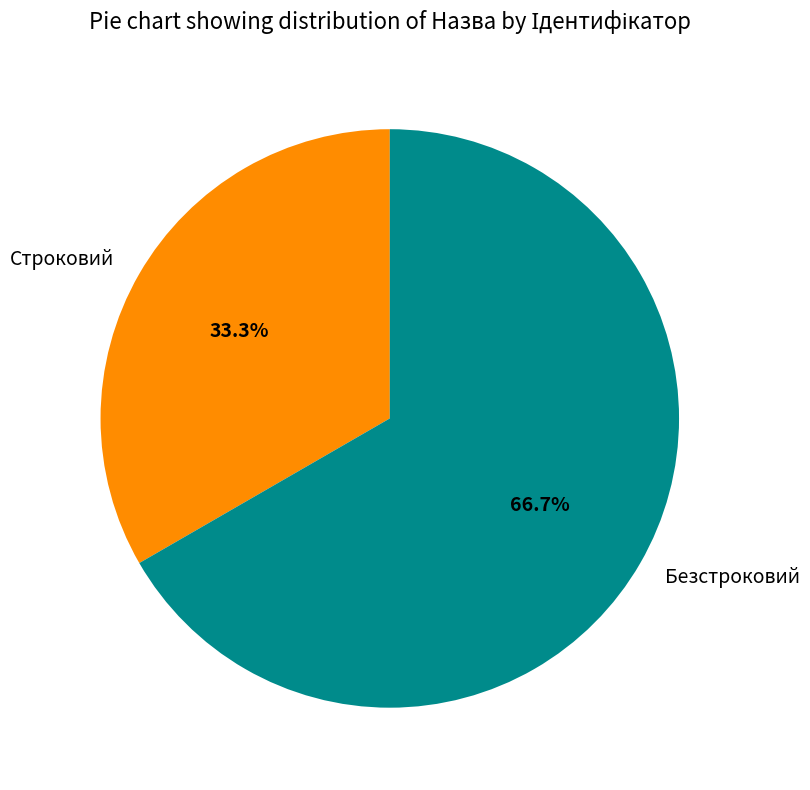

To the nearest percent, what is the difference between the largest and smallest slice percentages?

33%